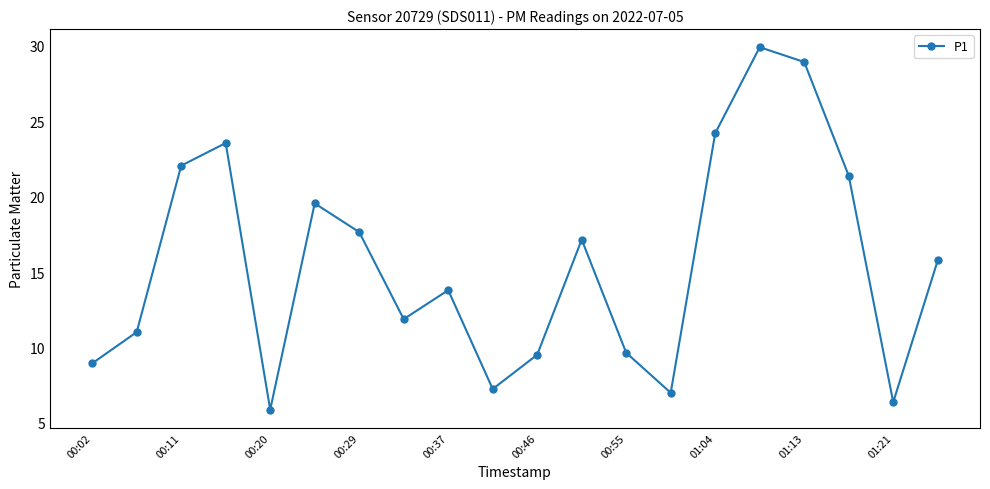

What is the value of the 6th point from the left?

19.6